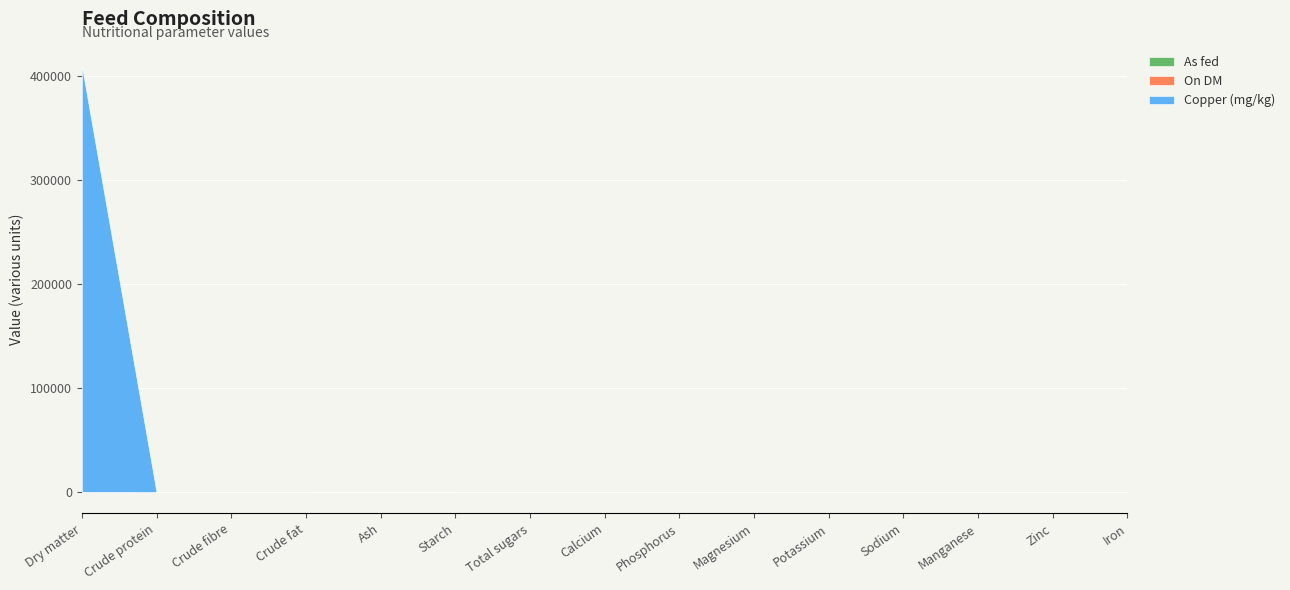

Reading left to right, extract all data points from this chart.

As fed: 99.9	0.0	0.0	0.0	99.9	0.0	0.0	0.0	0.0	0.0	0.0	0.0	0.0	0.0	0.0
On DM: 100.0	0.0	0.0	0.0	100.0	0.0	0.0	0.0	0.0	0.0	0.0	0.0	0.0	0.0	0.0
Copper (mg/kg): 409590.0	0.0	0.0	0.0	0.0	0.0	0.0	0.0	0.0	0.0	0.0	0.0	0.0	0.0	0.0